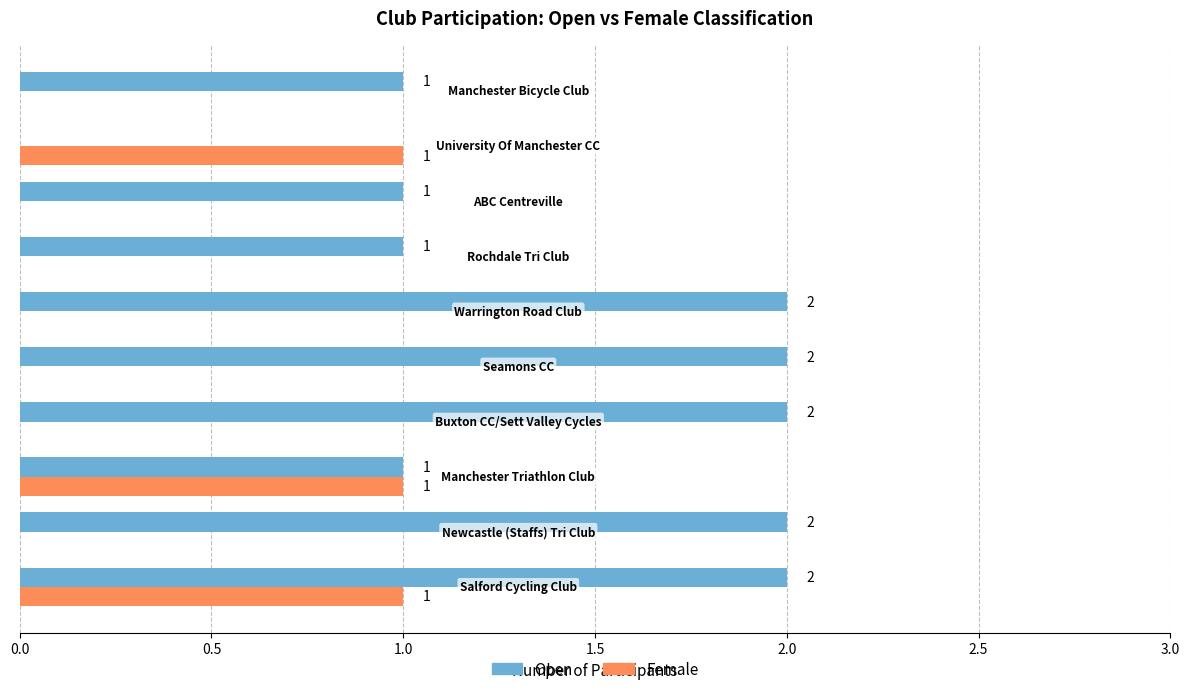

Which series has the largest total across all categories?

Open